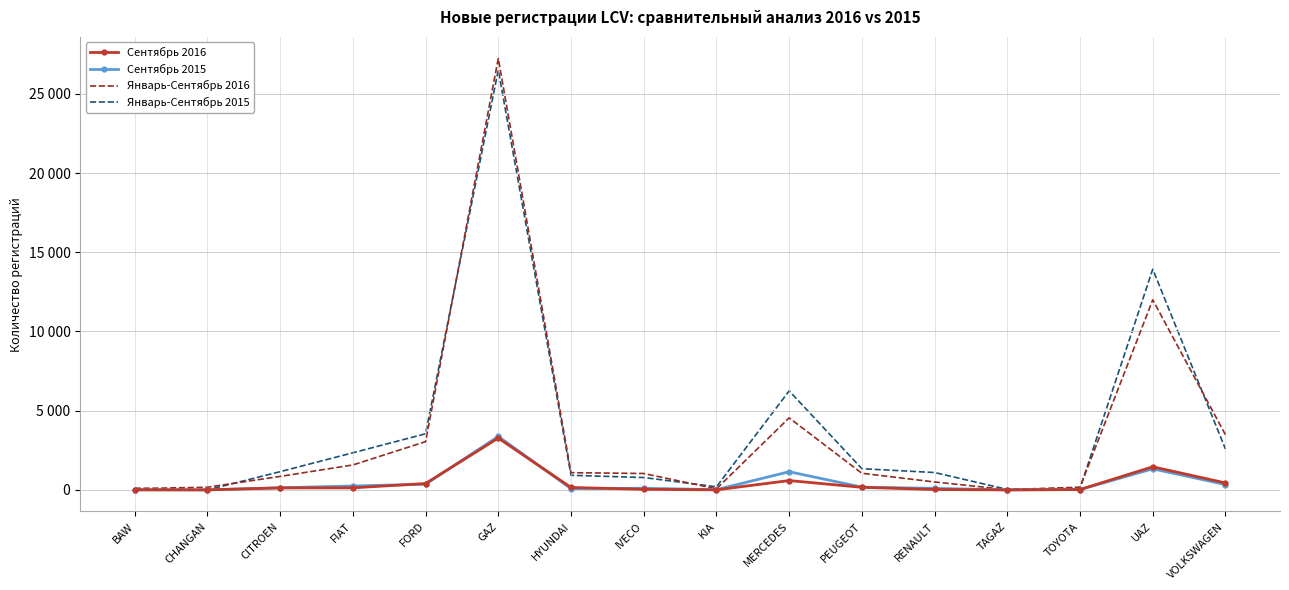

Which category has the lowest value in the Январь-Сентябрь 2016 series?

TAGAZ